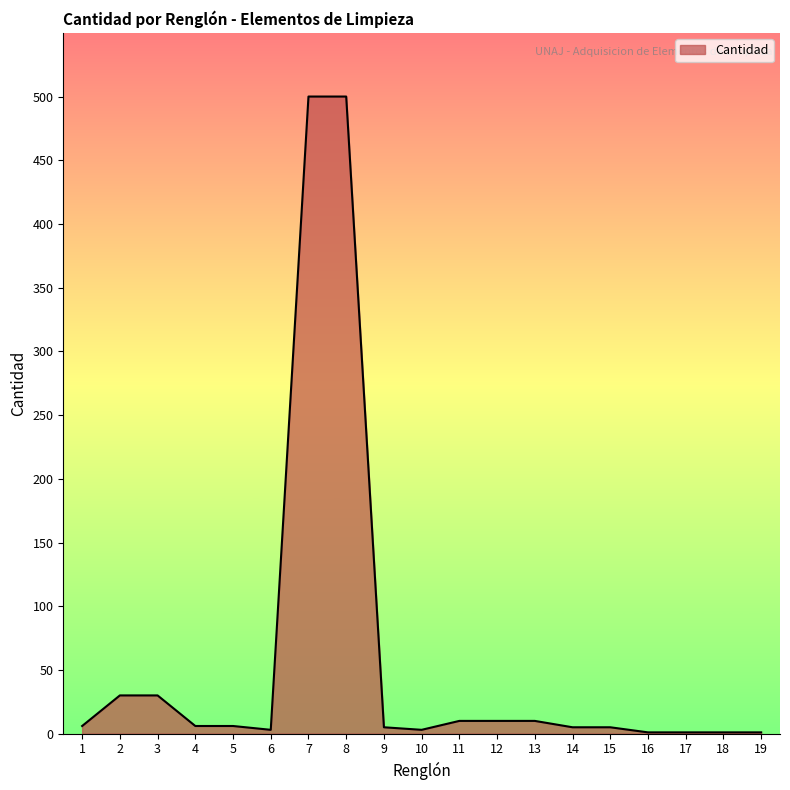

What is the greatest value displayed?

500